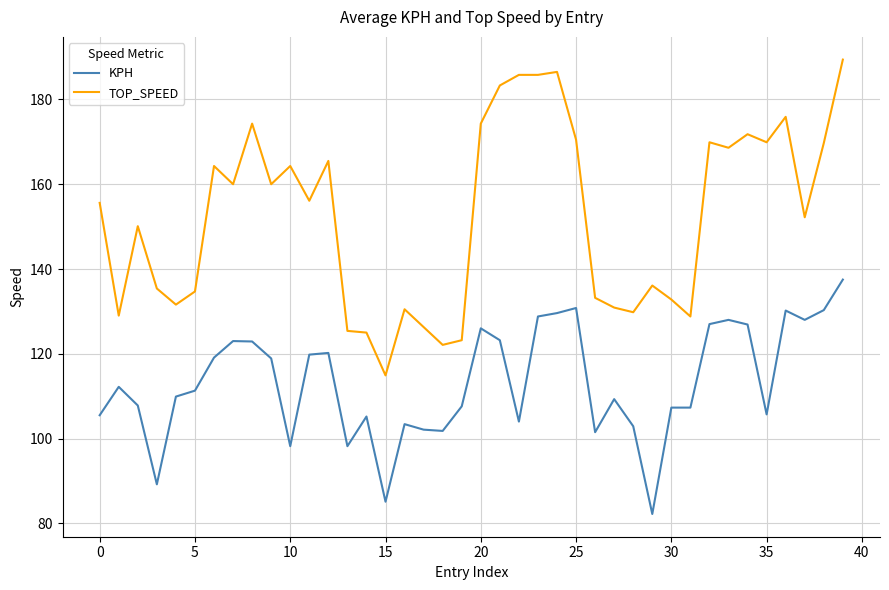

Does the chart display data point markers on the line(s)?

No